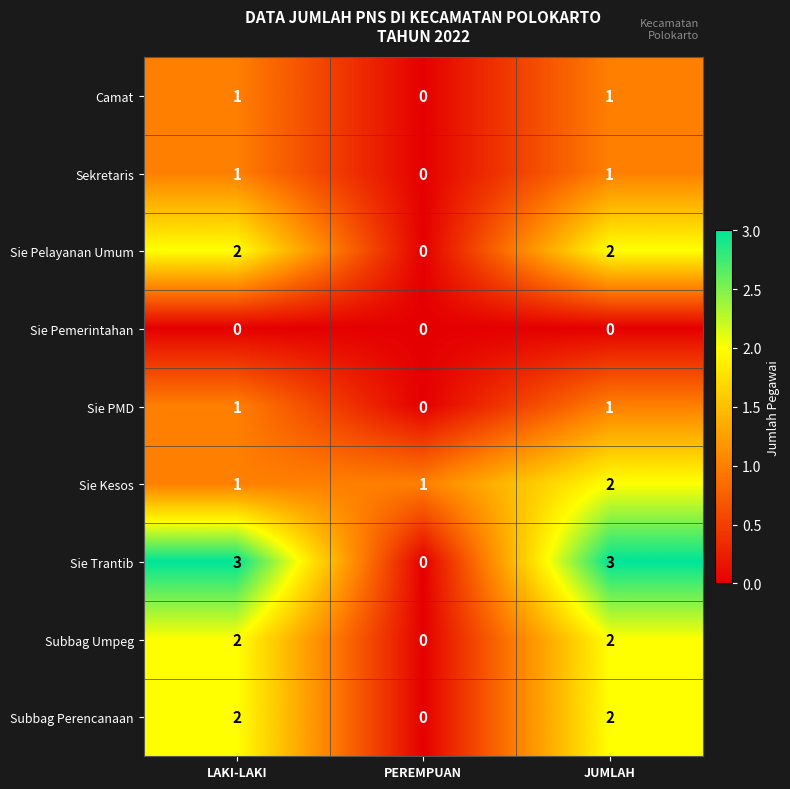

What is the spread (max minus min) of values at LAKI-LAKI?

3